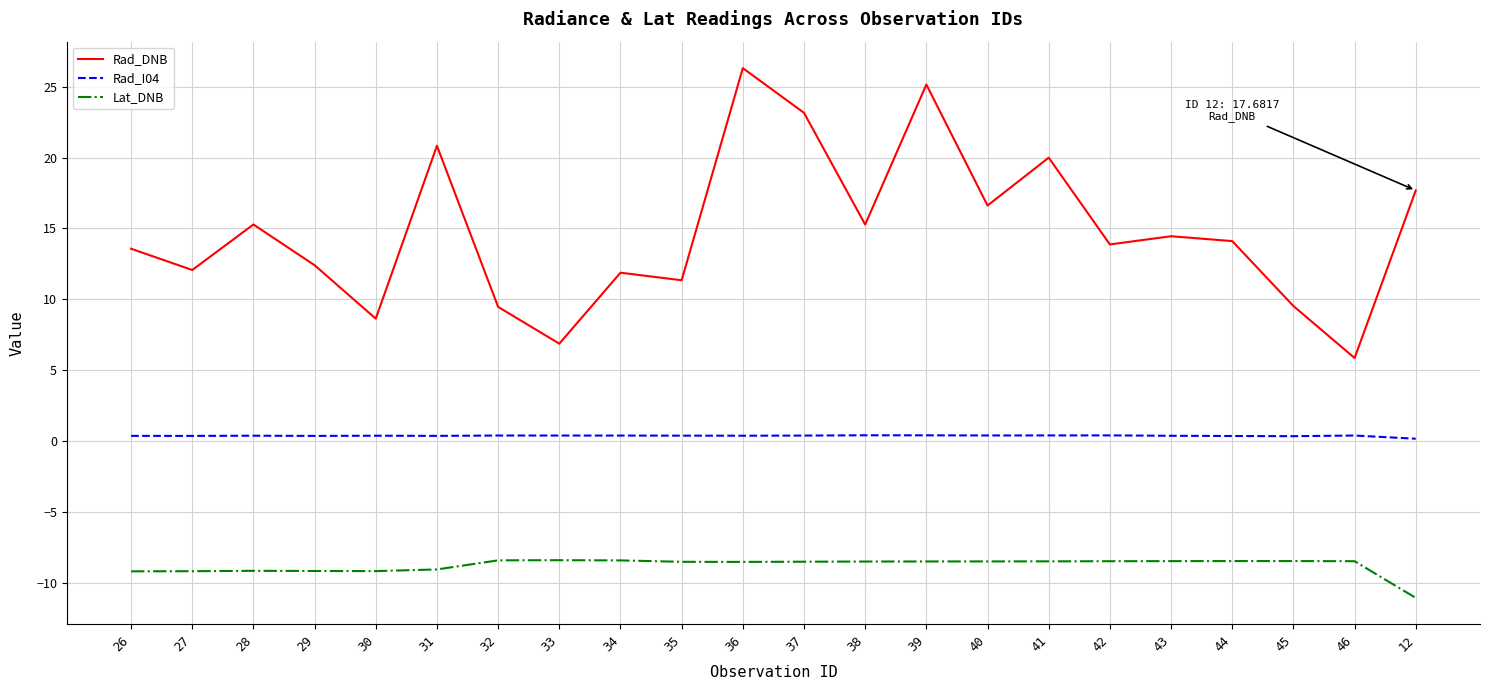

What are all the series names shown in the legend?

Rad_DNB, Rad_I04, Lat_DNB